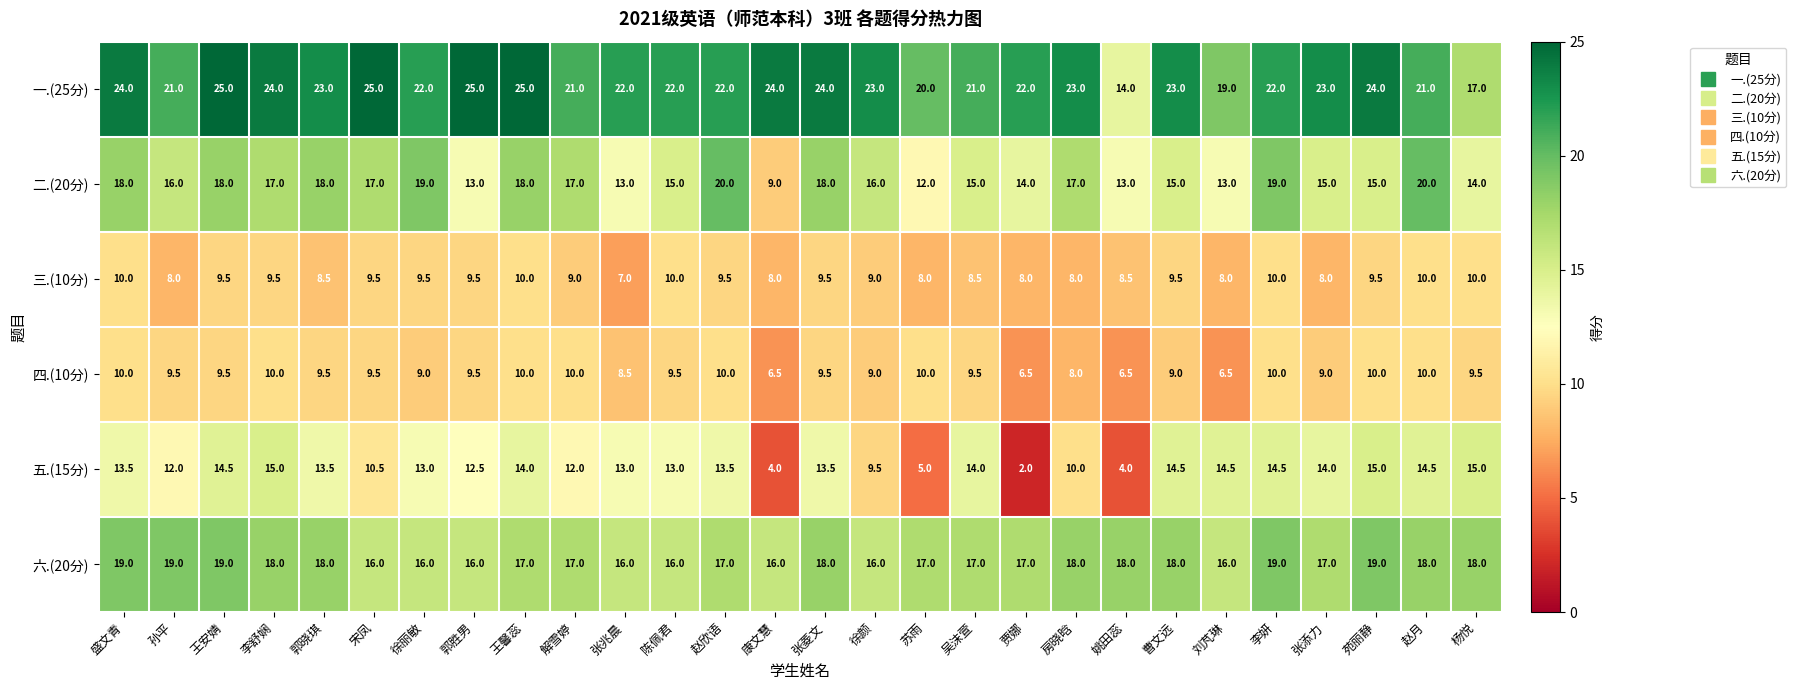

What is the total value across all series at 吴沫萱?

85.0